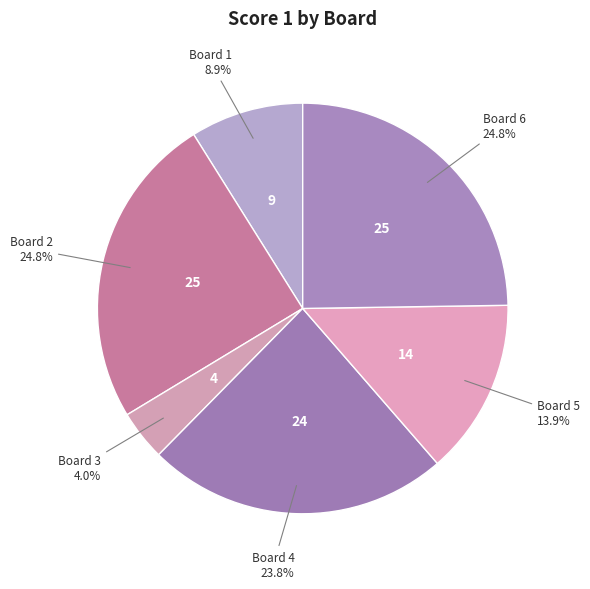

How many slices are in this pie chart?

6